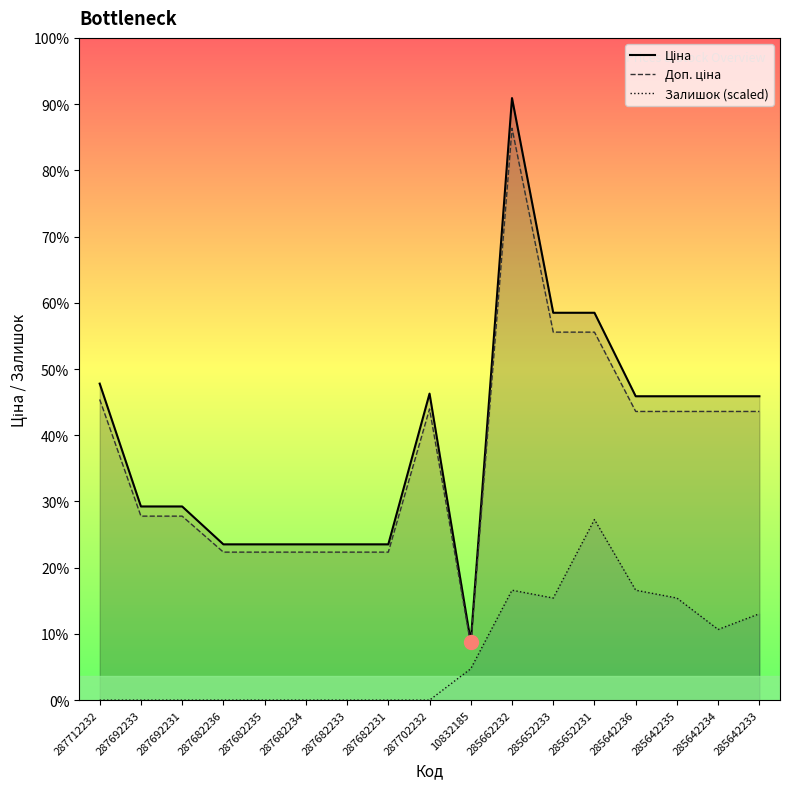

At which category does Залишок (scaled) reach its first local peak?

285662232